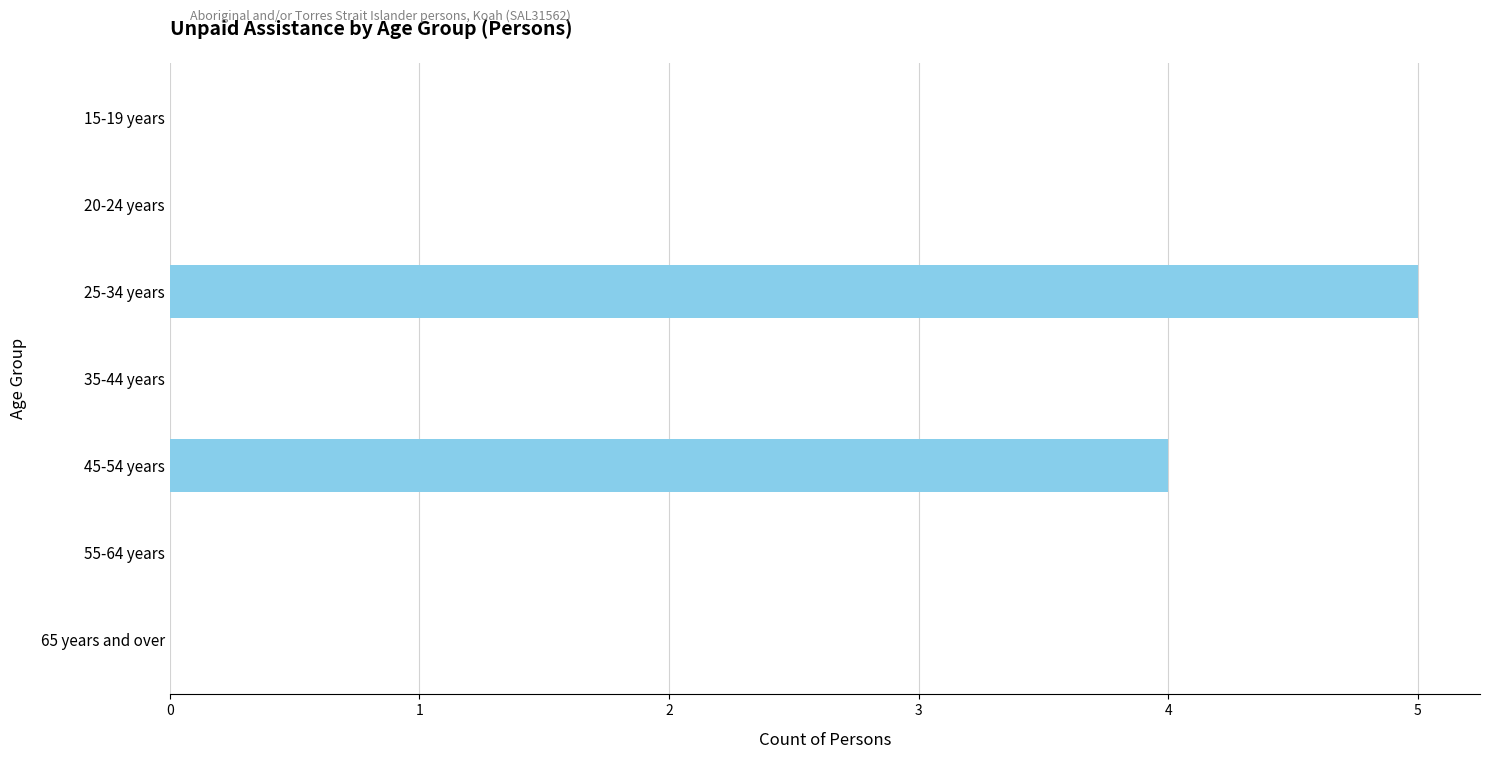

What is the maximum value shown in the chart?

5